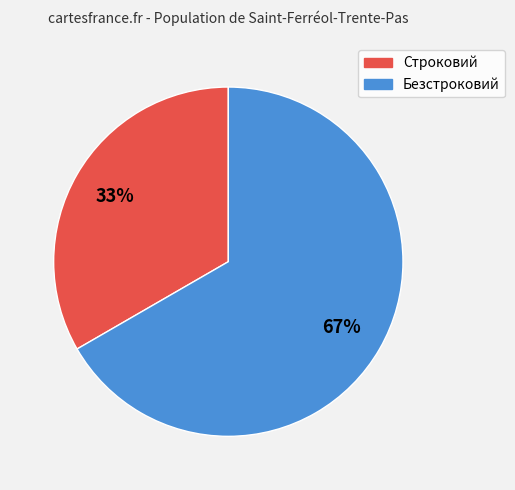

What is the ratio of the value at Безстроковий to the value at Строковий?

2.0